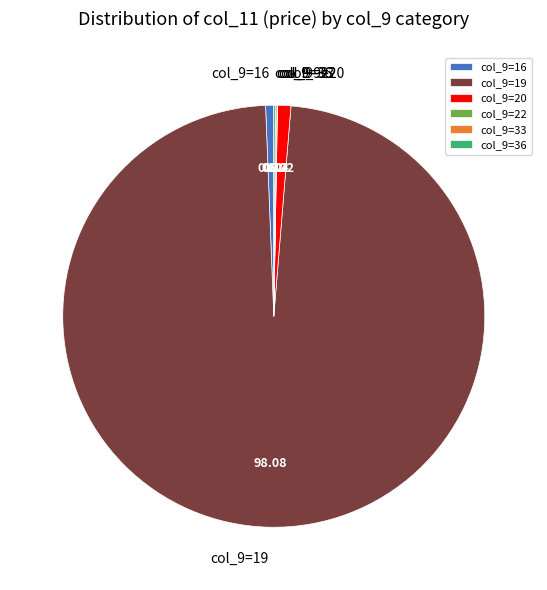

What is the majority slice?

col_9=19